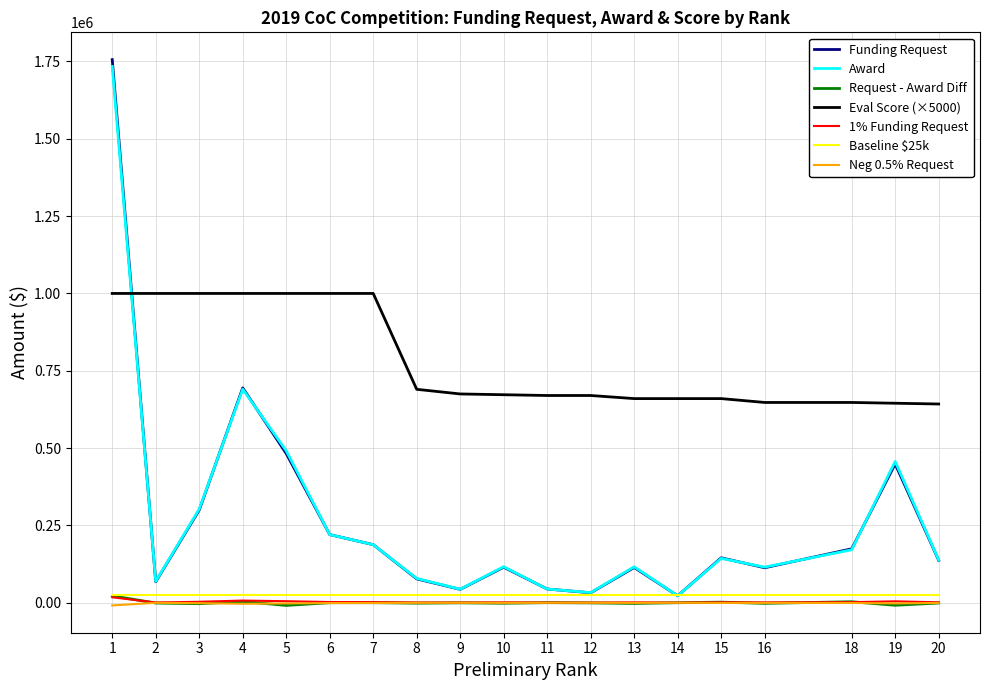

True or false: Eval Score (×5000) and Baseline $25k intersect in this chart.

False